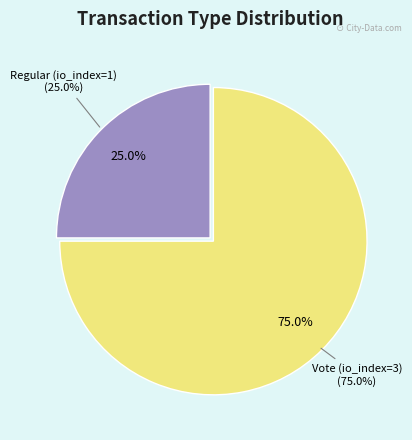

Count the number of slices in the pie.

2